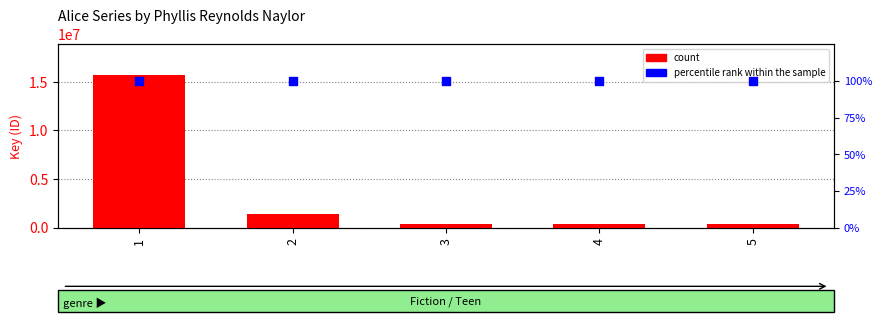

Which series has the largest total across all categories?

count